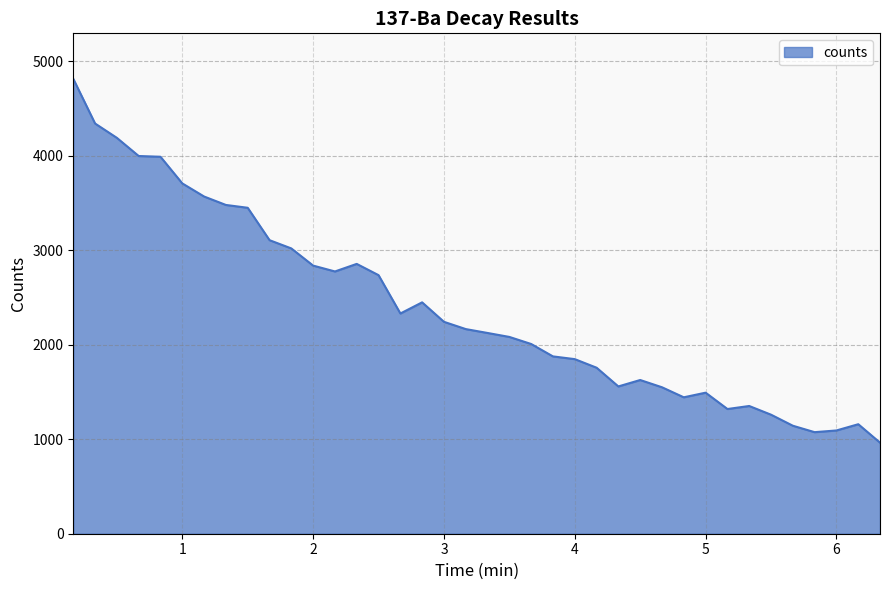

What is the minimum value shown in the chart?

964